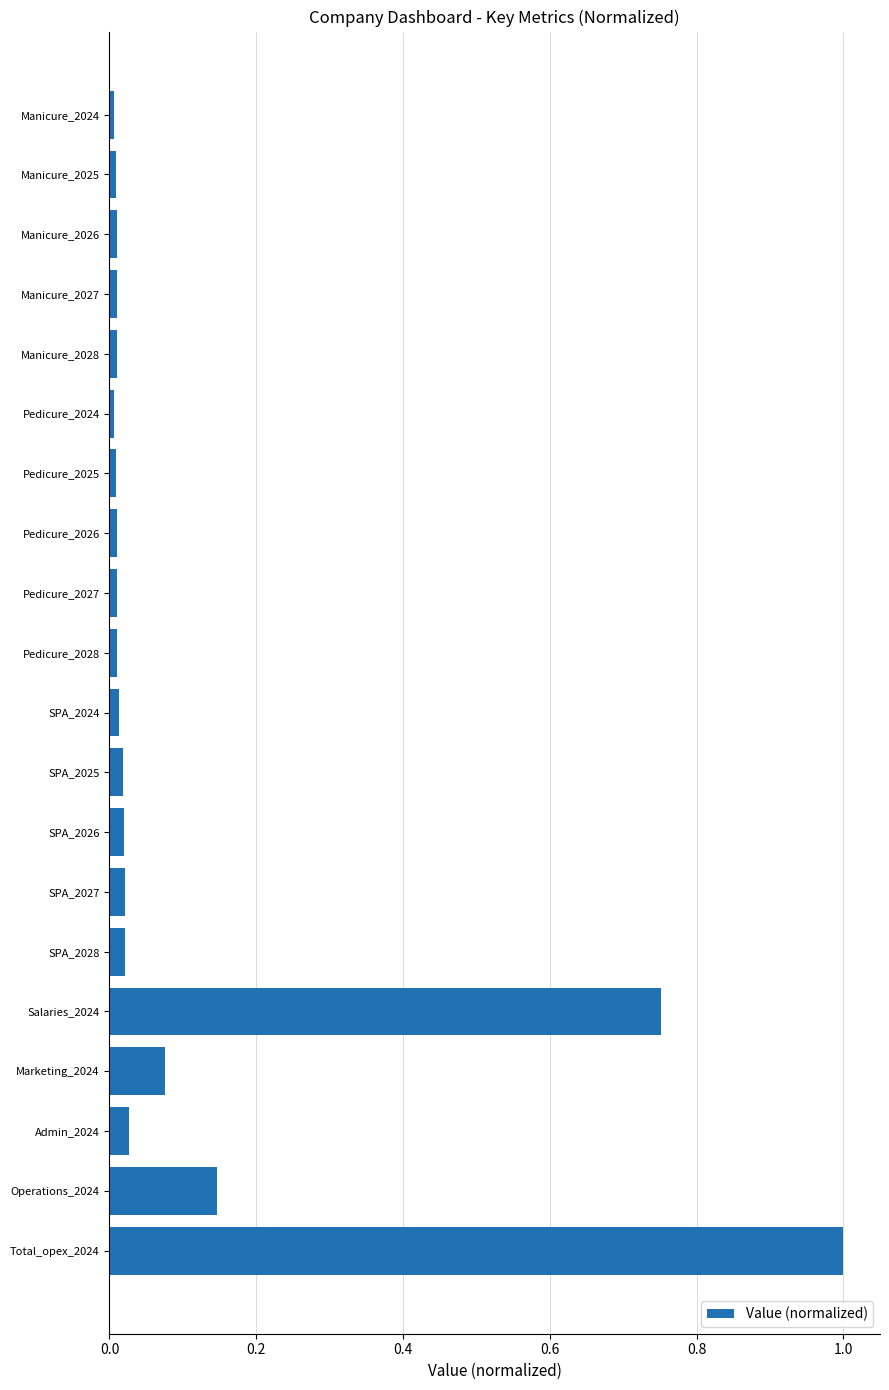

Which has a higher value, Marketing_2024 or Admin_2024?

Marketing_2024